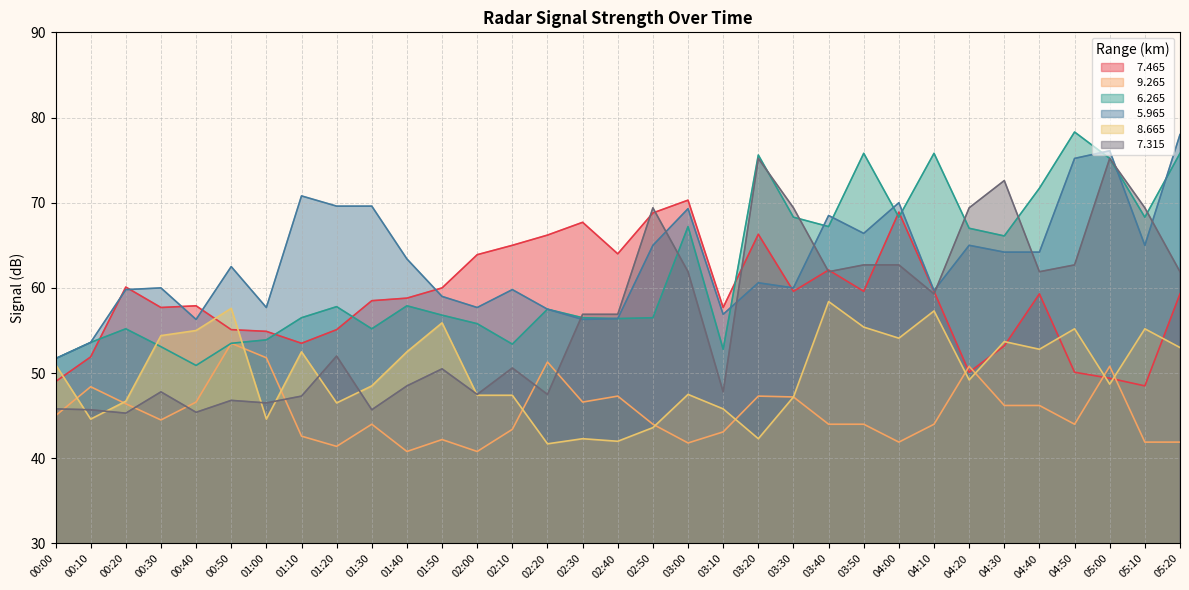

Rank the series at 00:20 from lowest to highest value.

  7.315,   9.265,   8.665,   6.265,   5.965,   7.465